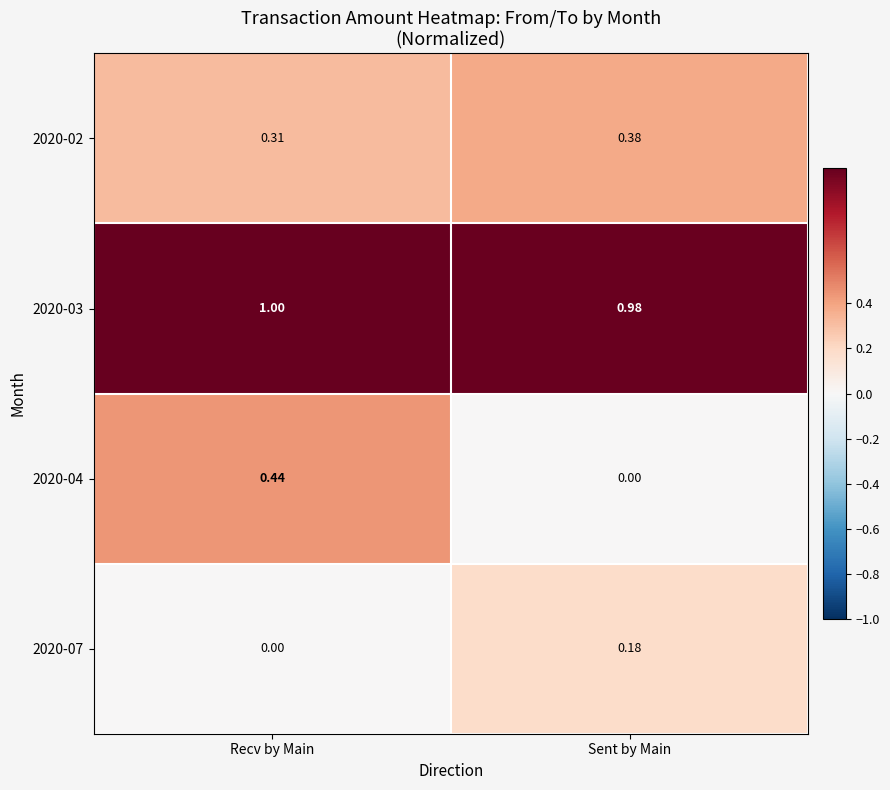

Which label corresponds to the largest value in the chart?

Recv by Main